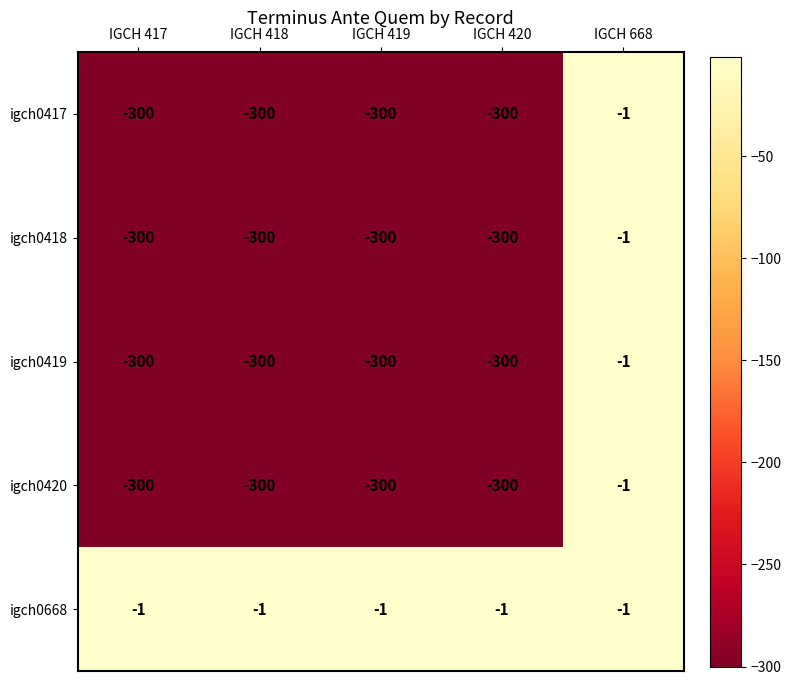

What is the minimum value shown in the chart?

-300